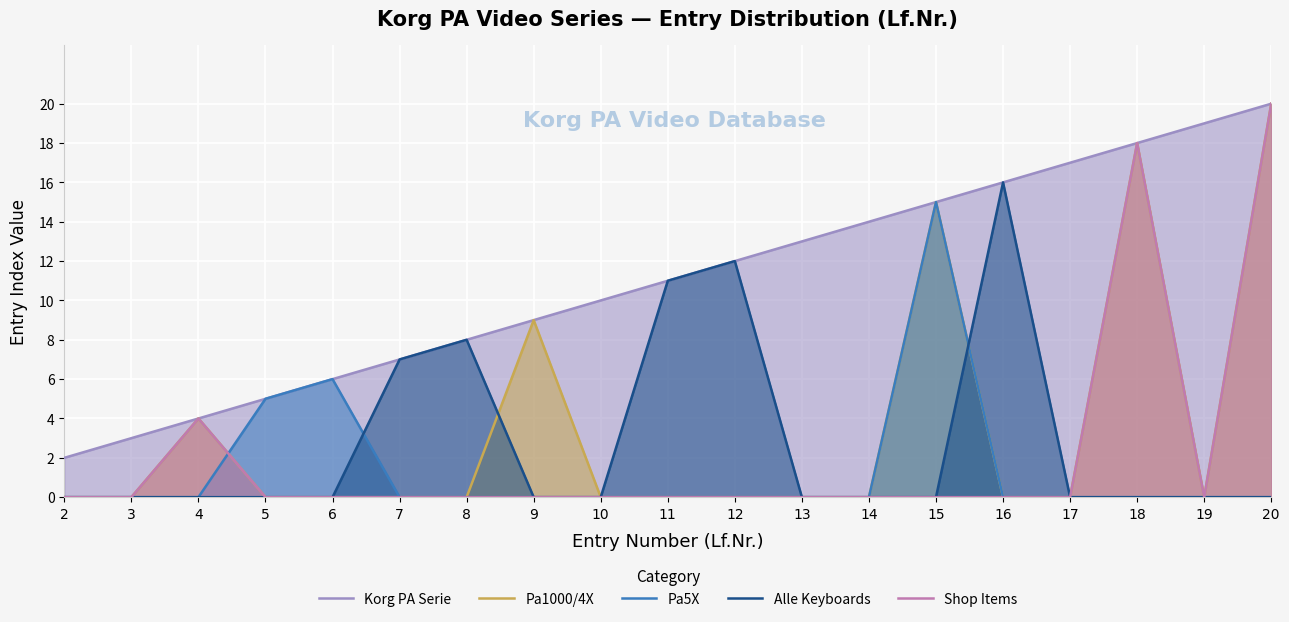

What is the difference between the highest and lowest values at 15?

15